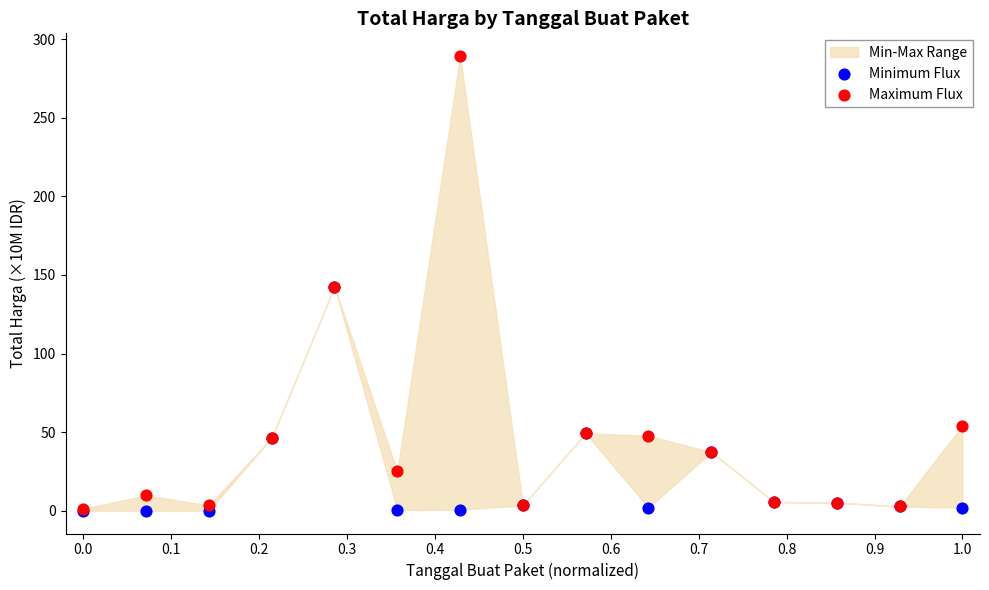

In the Minimum Flux series, what Y value is closest to 71?

49.3